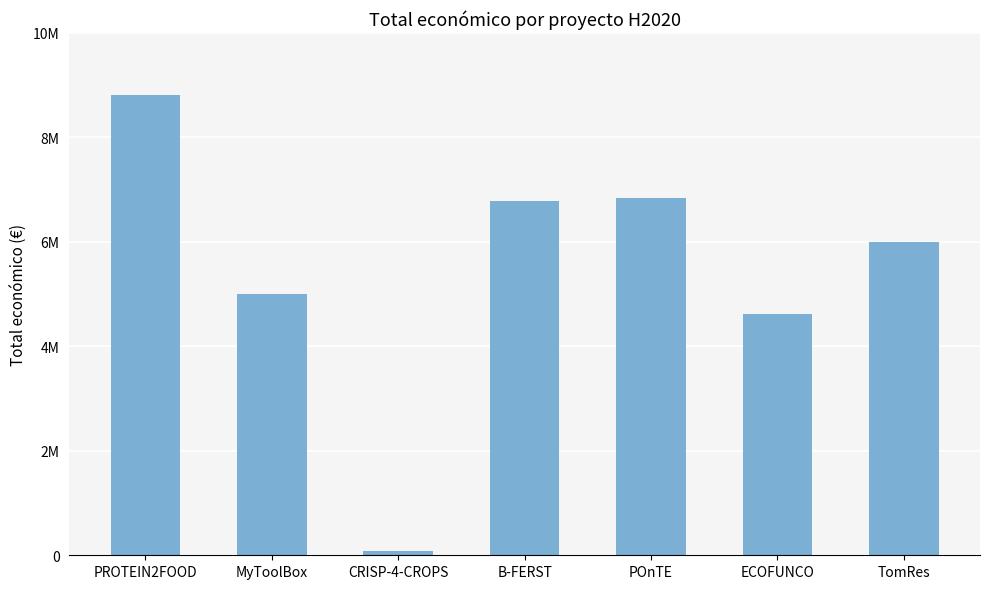

Approximately how many times larger is the value at B-FERST compared to PROTEIN2FOOD?

0.8